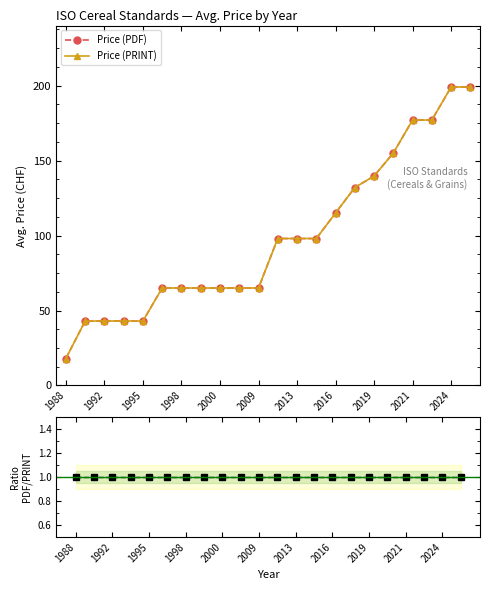

What is the sum of all Price (PDF) values?

2167.7